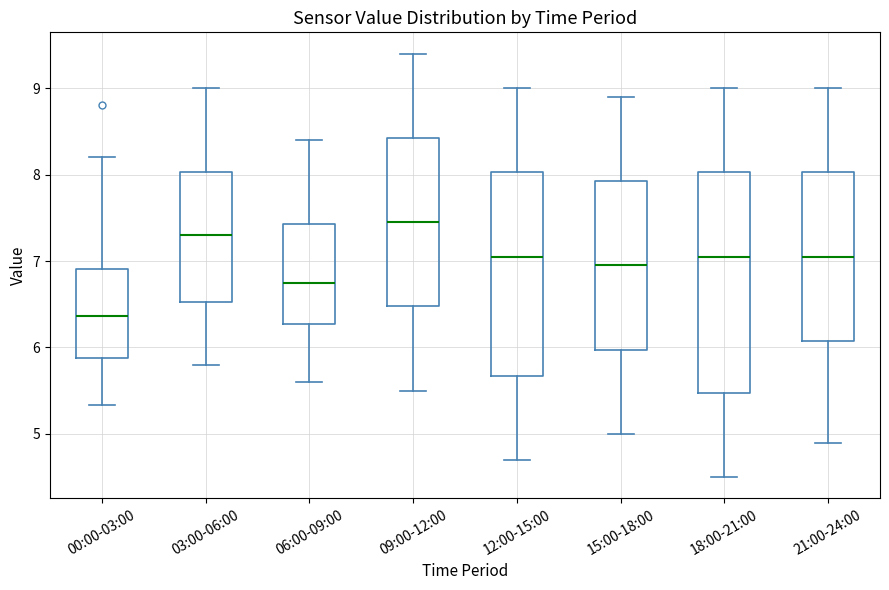

Reading left to right, read every box against the y-axis: the position of its median line, the range the box covers, and the ends of its whiskers. The values are not printed on the chart, so give them approximately, as read against the axis.

00:00-03:00: median 6.4, box 5.9 to 6.9, whiskers 5.3 to 8.2
03:00-06:00: median 7.3, box 6.5 to 8.0, whiskers 5.8 to 9.0
06:00-09:00: median 6.8, box 6.3 to 7.4, whiskers 5.6 to 8.4
09:00-12:00: median 7.5, box 6.5 to 8.4, whiskers 5.5 to 9.4
12:00-15:00: median 7.1, box 5.7 to 8.0, whiskers 4.7 to 9.0
15:00-18:00: median 7.0, box 6.0 to 7.9, whiskers 5.0 to 8.9
18:00-21:00: median 7.1, box 5.5 to 8.0, whiskers 4.5 to 9.0
21:00-24:00: median 7.1, box 6.1 to 8.0, whiskers 4.9 to 9.0